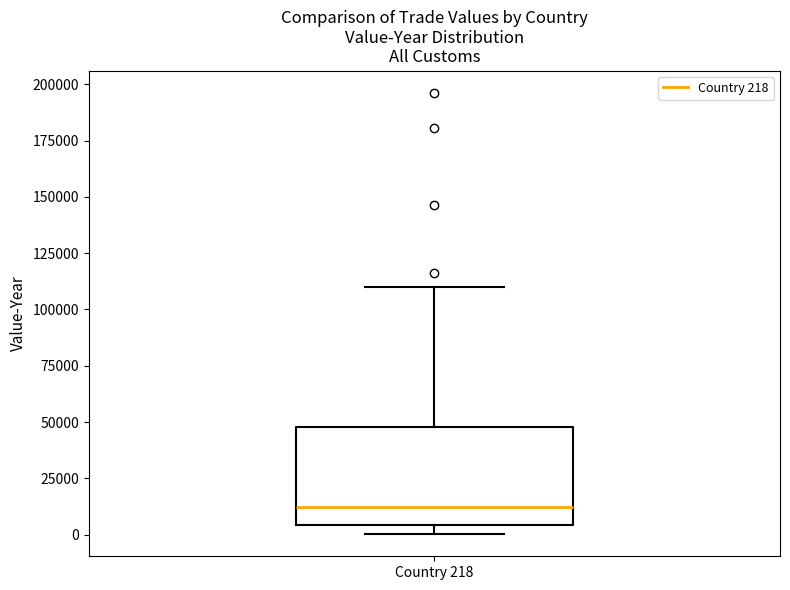

Transcribe this box plot: give where the median line is, the range the box spans, and where the two whiskers end, as read against the y-axis. The values are not printed on the chart, so give them approximately, as read against the axis.

median 10000, box 5000 to 50000, whiskers 0 to 110000